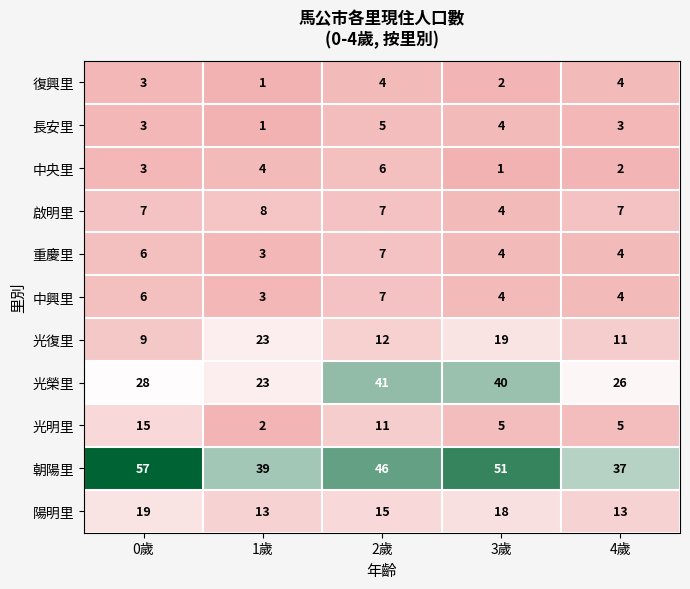

What is the smallest value displayed?

1